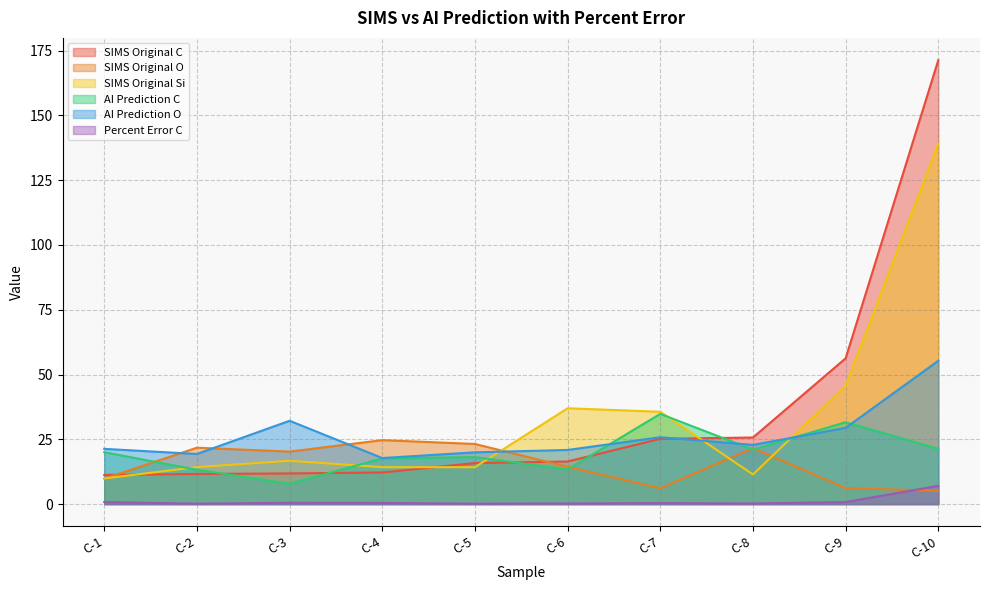

What is the maximum value for SIMS Original O?

24.7